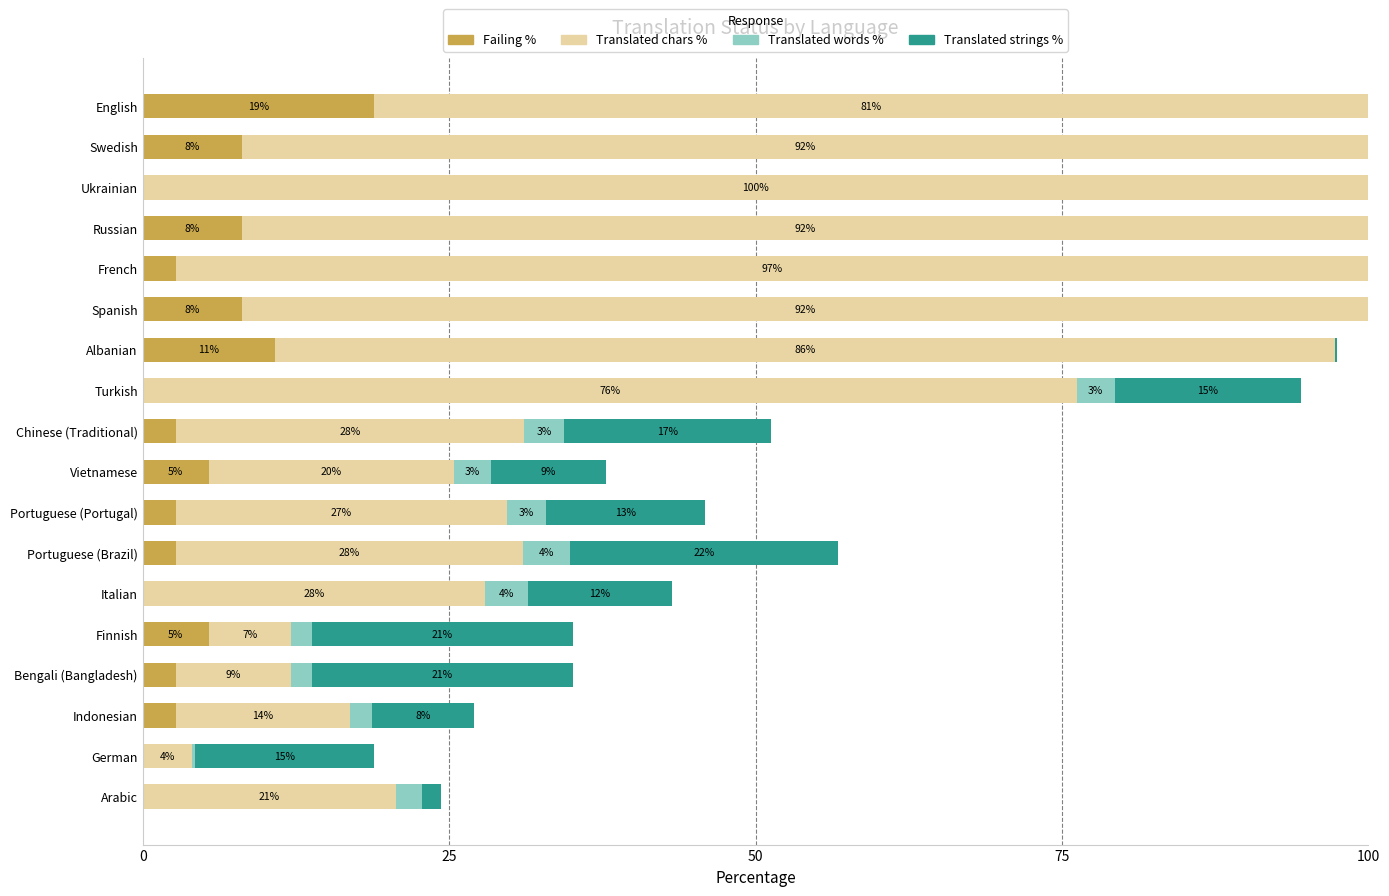

Which series has the largest range (max minus min)?

Translated chars %